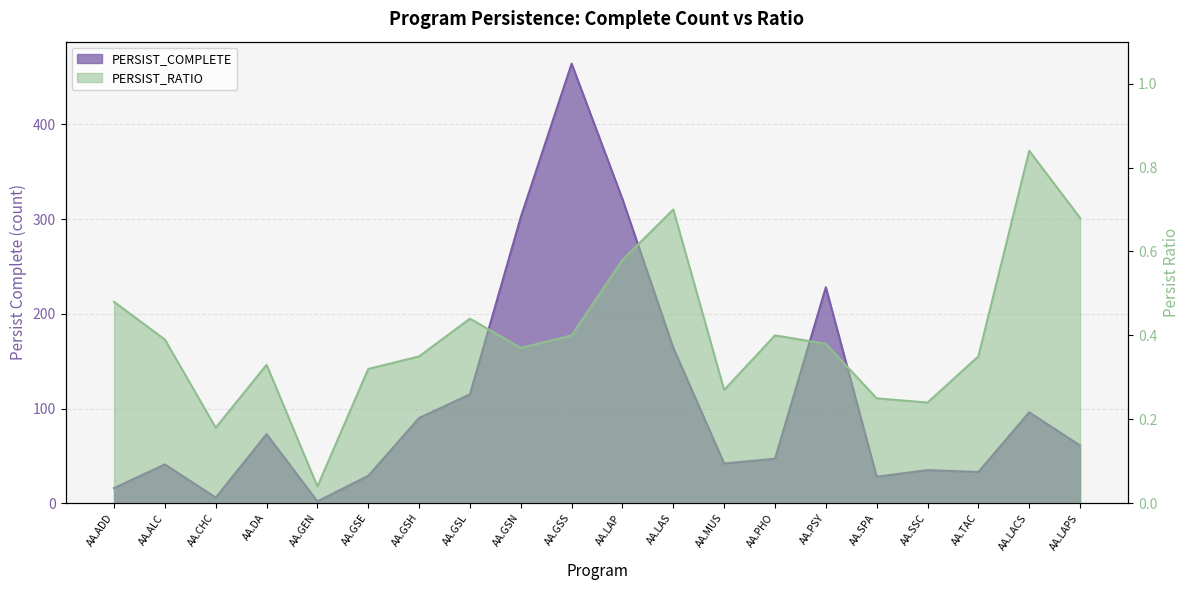

What is the sum of the PERSIST_COMPLETE values at AA.GSS and AA.SSC?

499.0